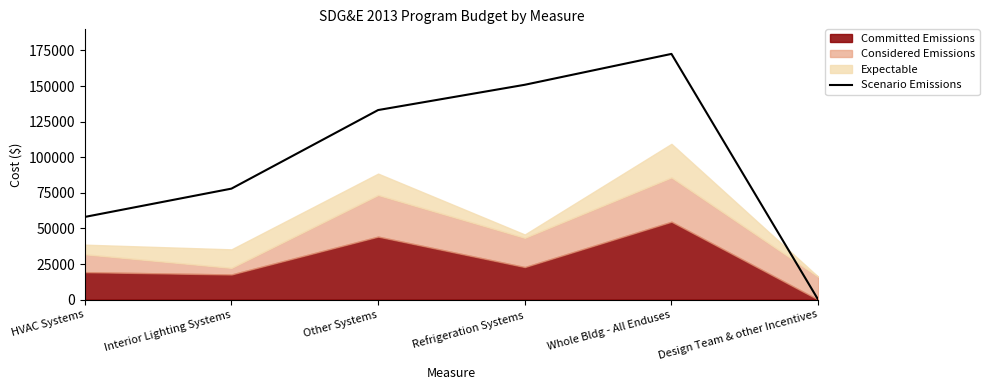

Does the chart have visible grid lines?

No